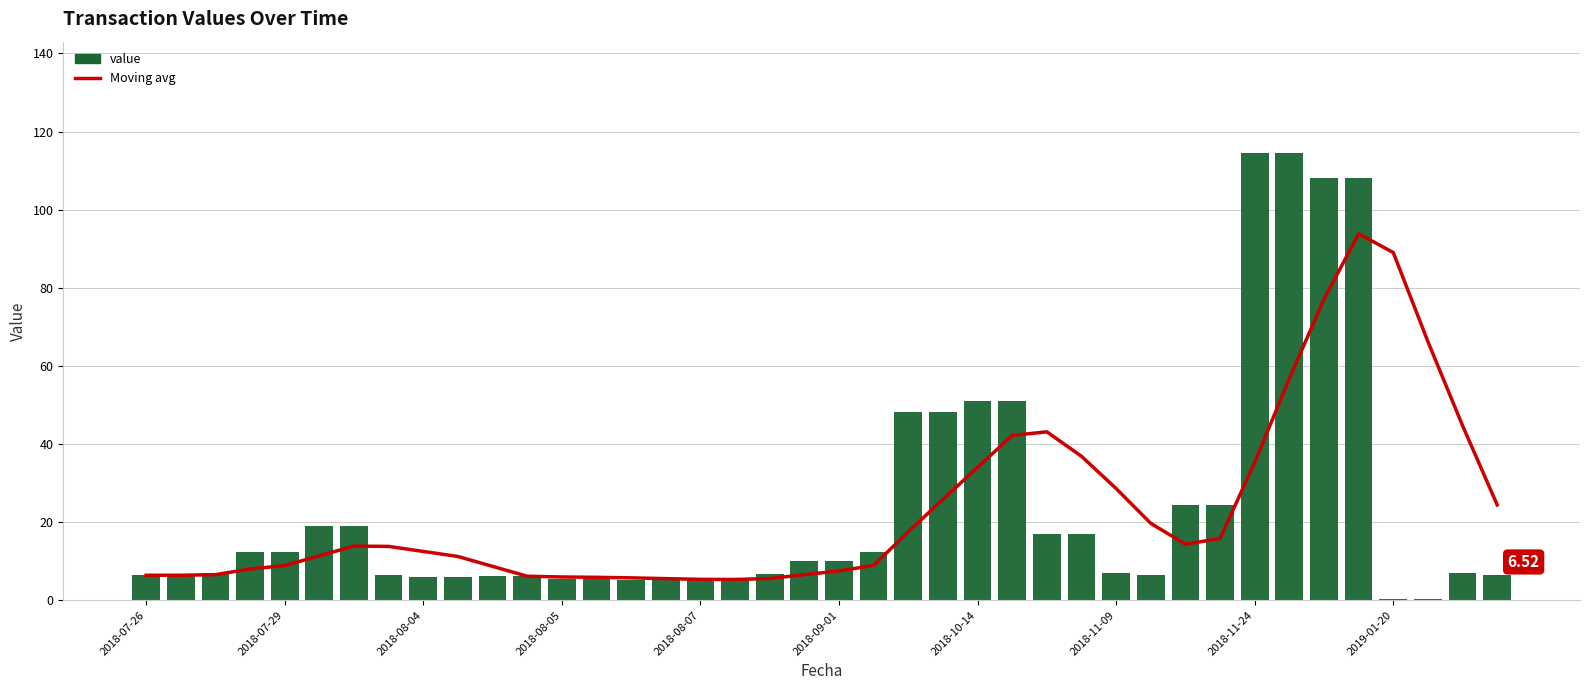

Is it true that 7-day moving avg equals 17.4 at 2019-01-20?

False